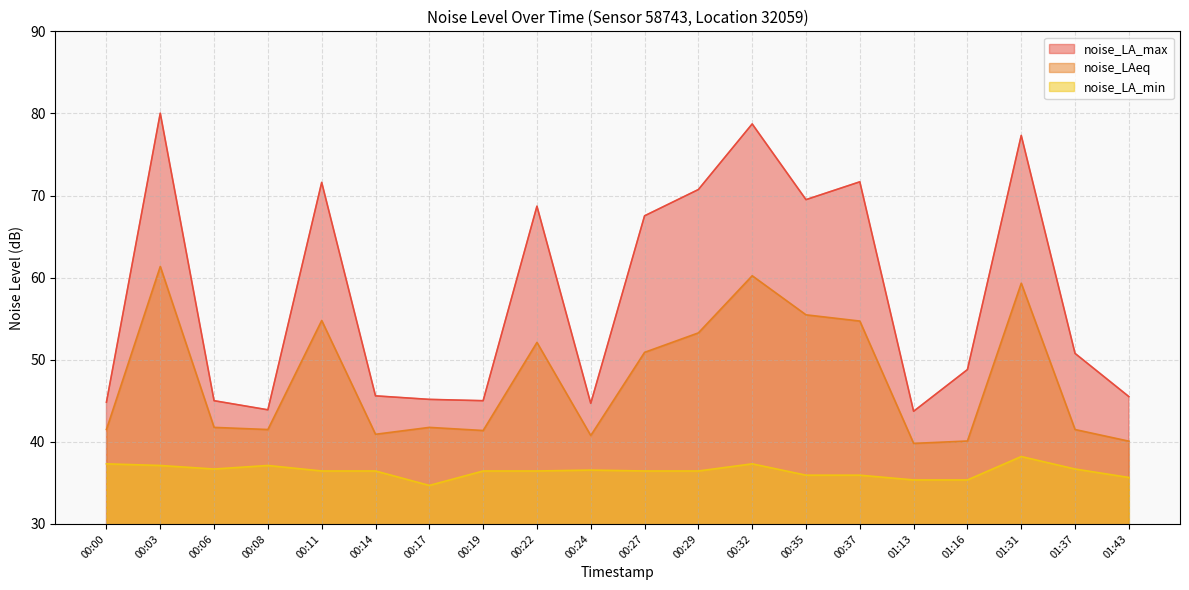

True or false: noise_LAeq and noise_LA_min cross at least once.

False